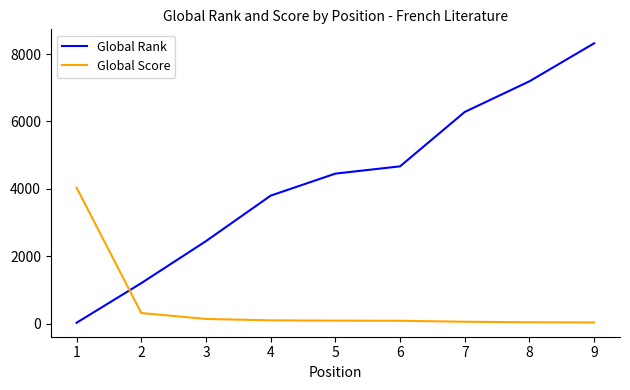

Where do Global Rank and Global Score first cross each other?

1 and 2